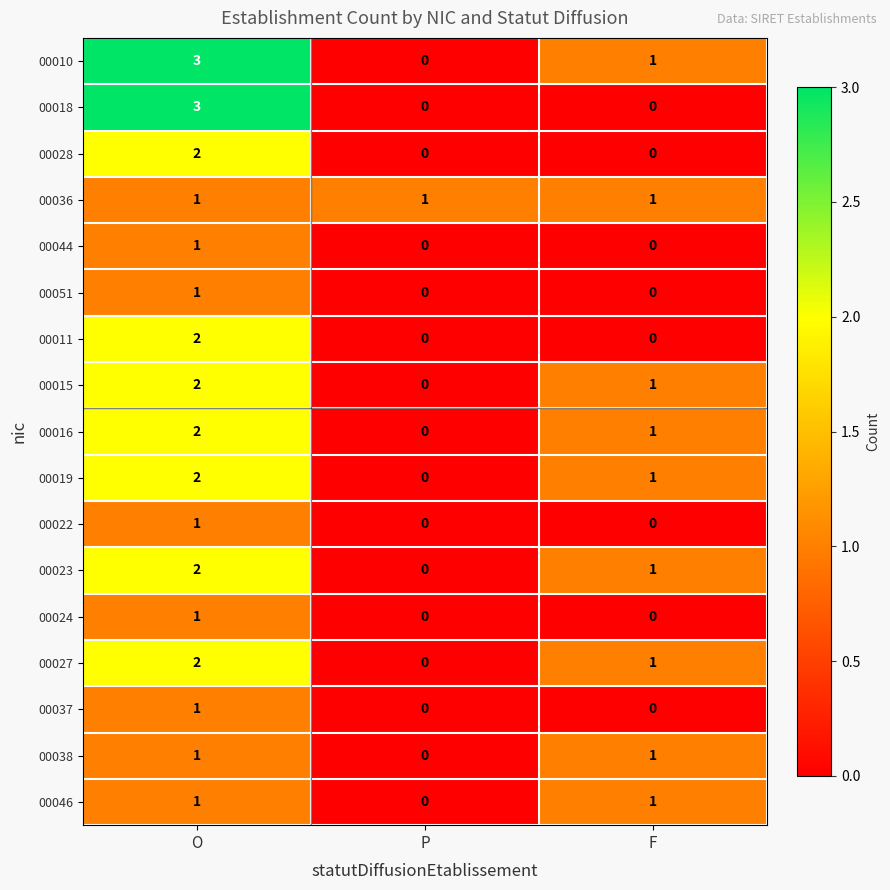

Is it true that 00024 equals 0 at P?

True